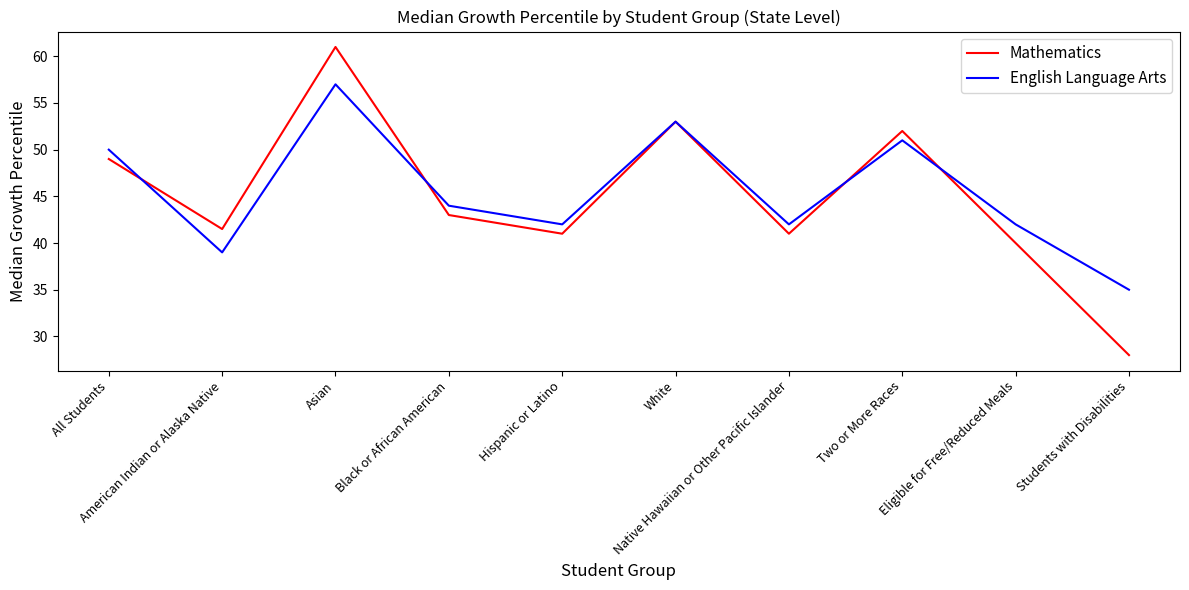

True or false: Mathematics and English Language Arts intersect in this chart.

True